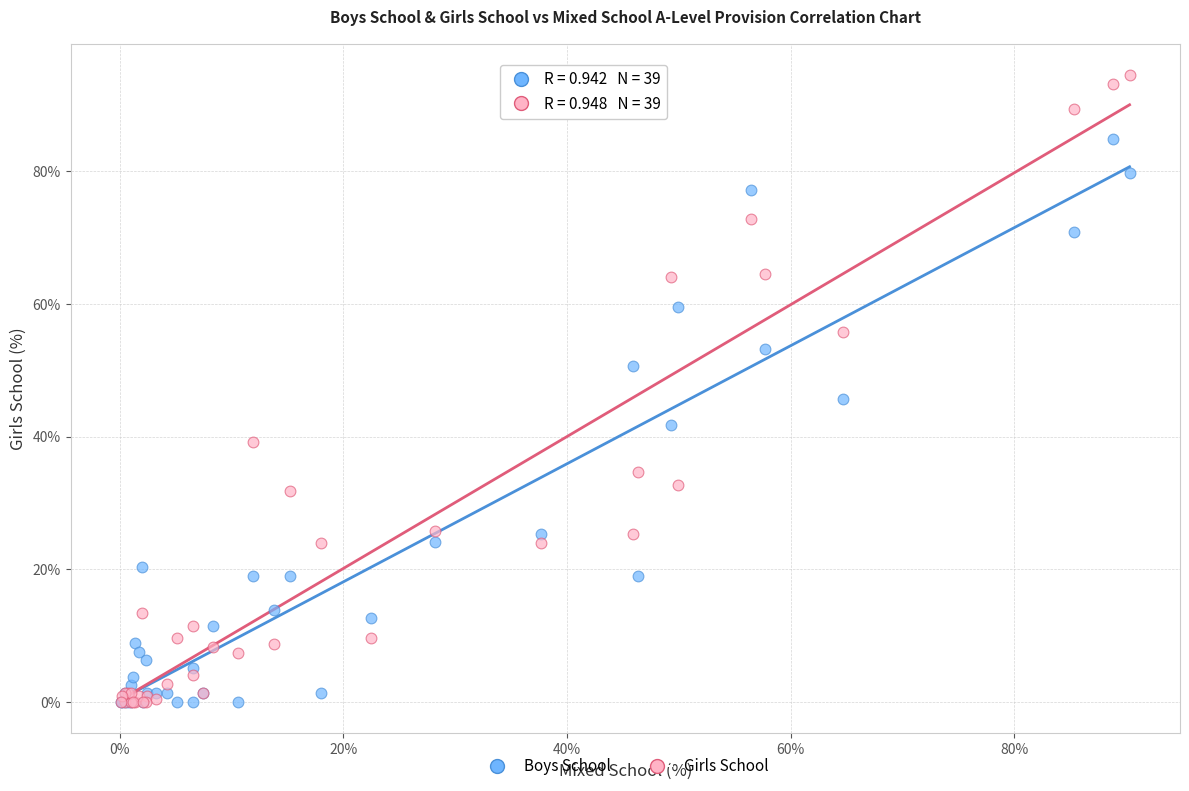

In the Girls School series, what Y value is closest to 47?

39.2